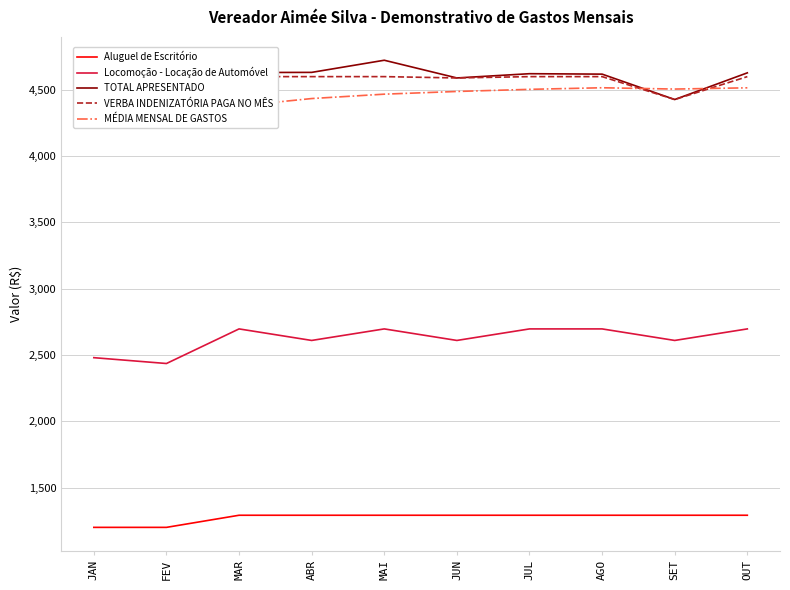

The value of VERBA INDENIZATÓRIA PAGA NO MÊS at JUL is 1326.4. True or false?

False